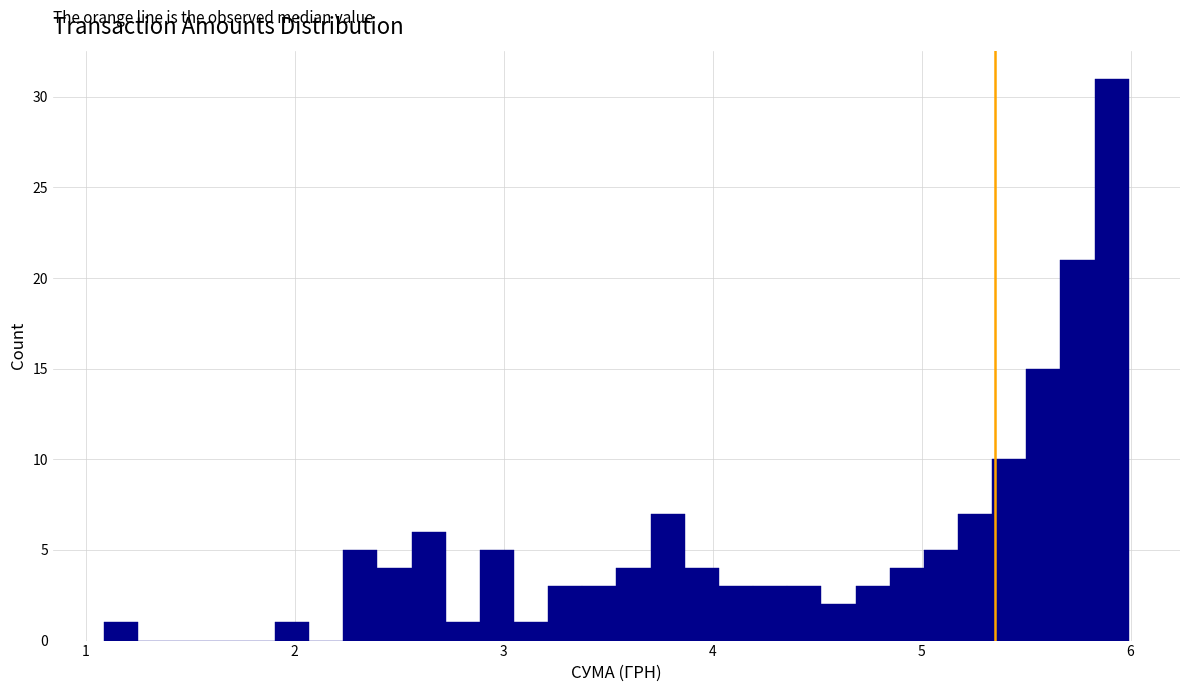

Around what value on the x-axis is the tallest bar? Give the approximate position of its centre, as read against the axis.

5.9